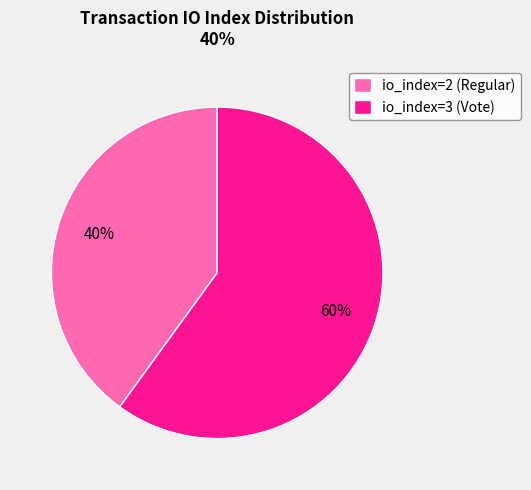

What percentage is the io_index=2 (Regular) slice, to the nearest percent?

40%